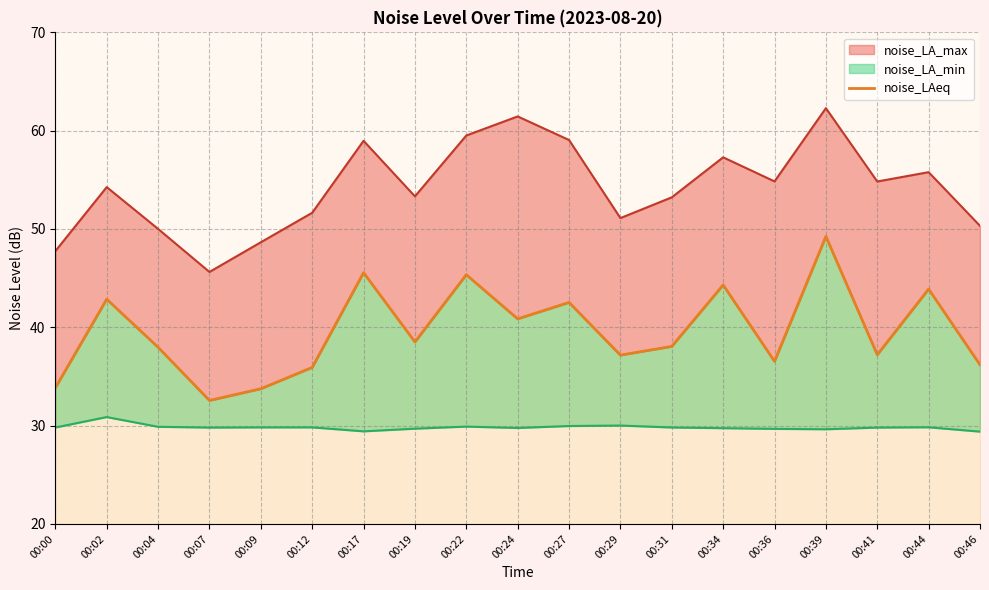

Does the chart have visible grid lines?

Yes